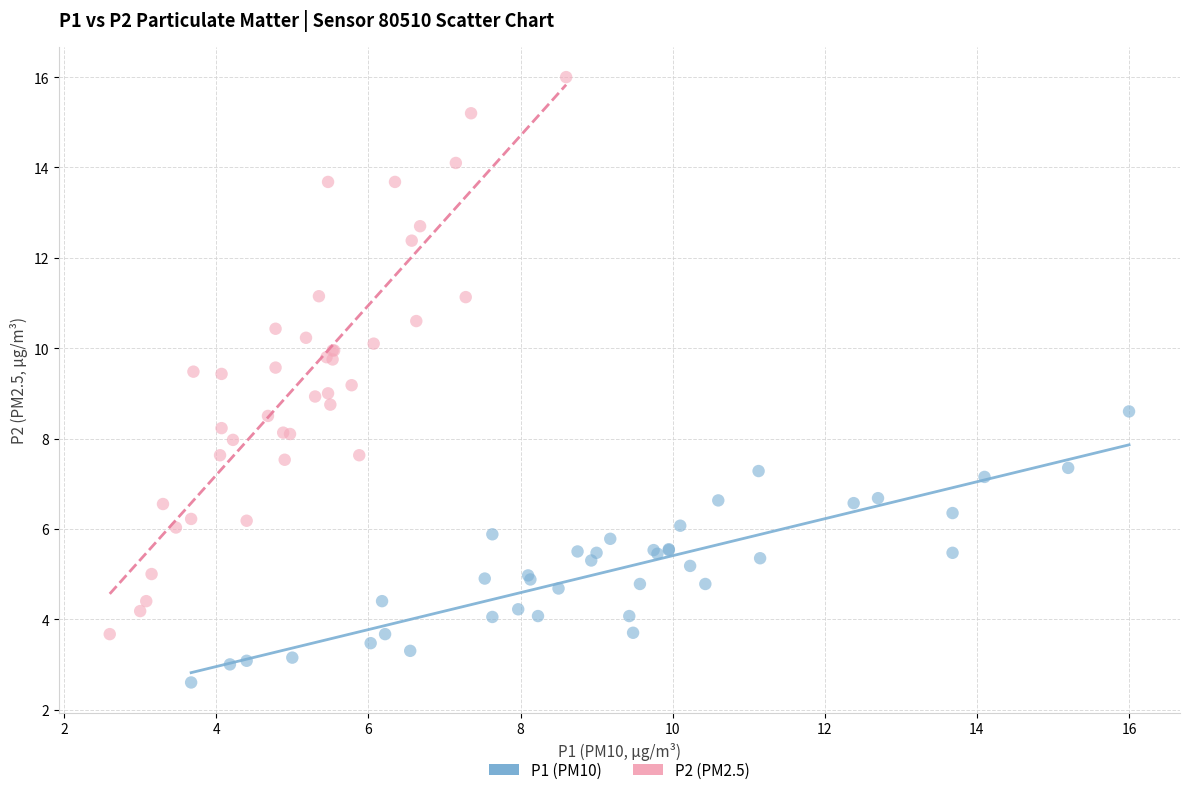

What are all the series names shown in the legend?

P1 (PM10), P2 (PM2.5)